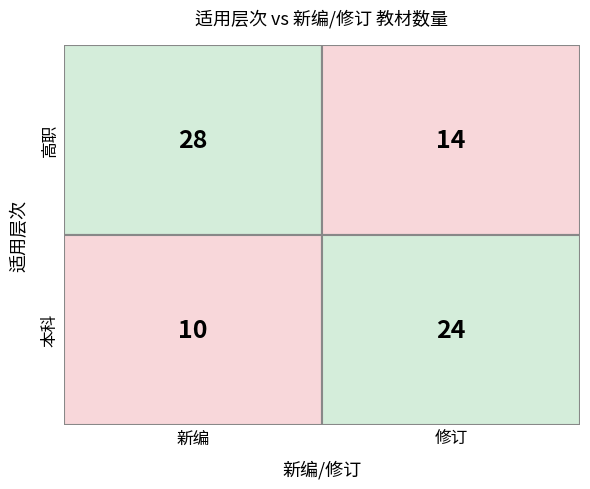

The value of 修订 at 1 is 24. True or false?

True